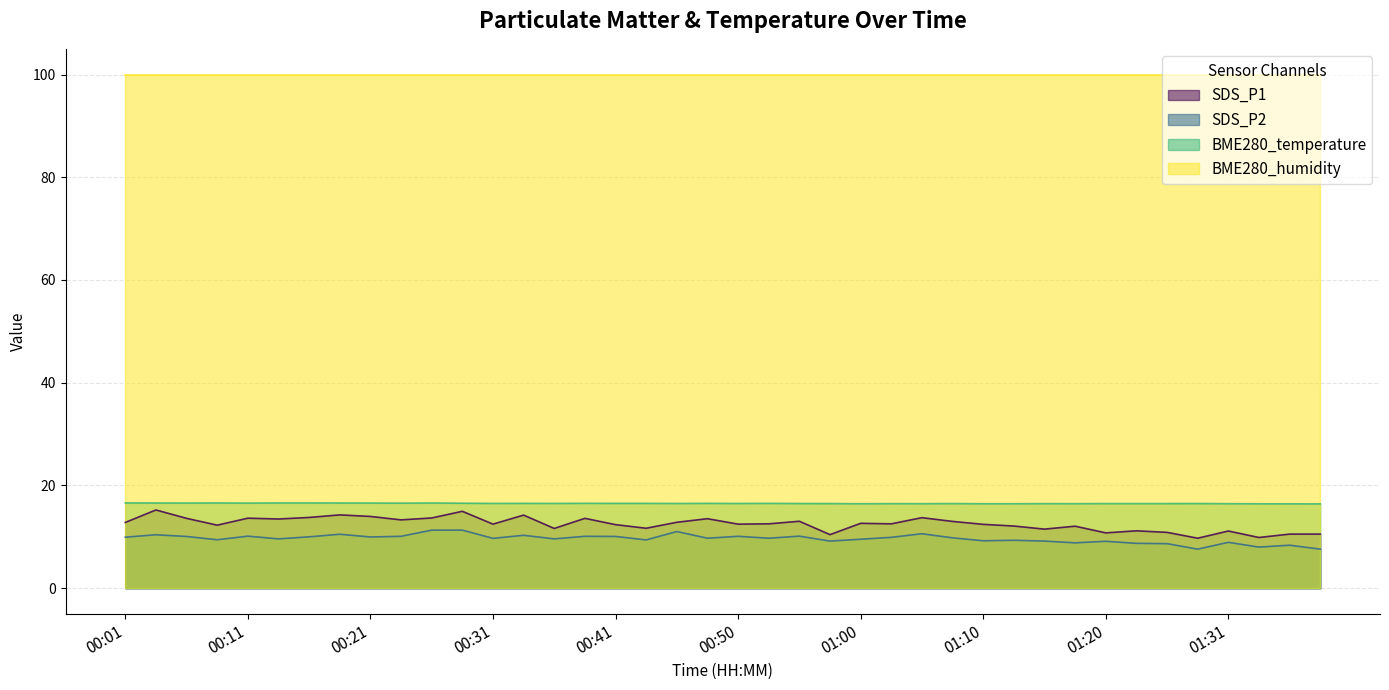

Which label corresponds to the smallest value in the chart?

01:28